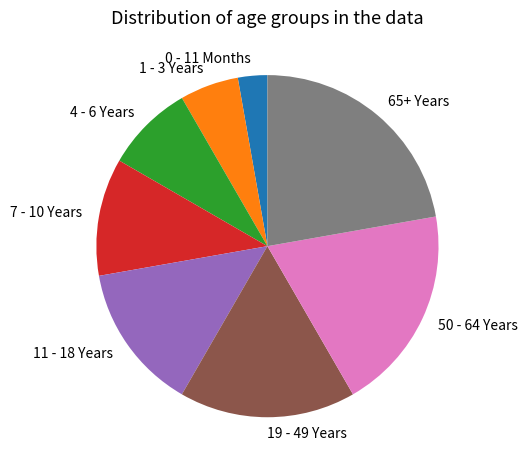

What is the ratio of the value at 65+ Years to the value at 0 - 11 Months?

8.0